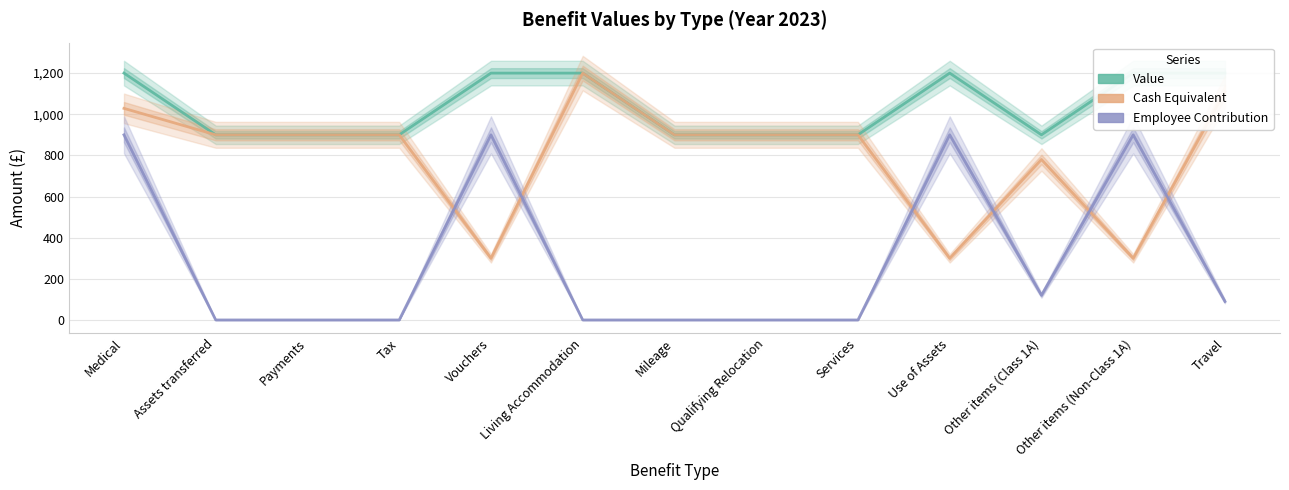

Rank the series at Assets transferred from highest to lowest value.

Value, Cash Equivalent, Employee Contribution